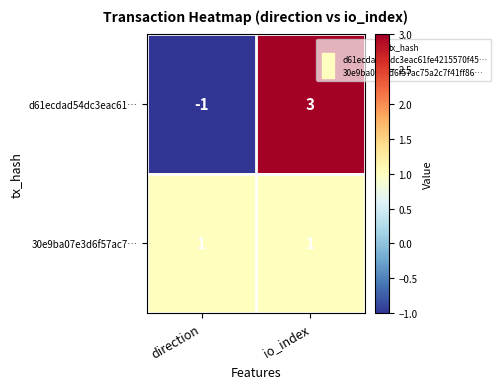

At which category is the sum across all series the highest?

io_index